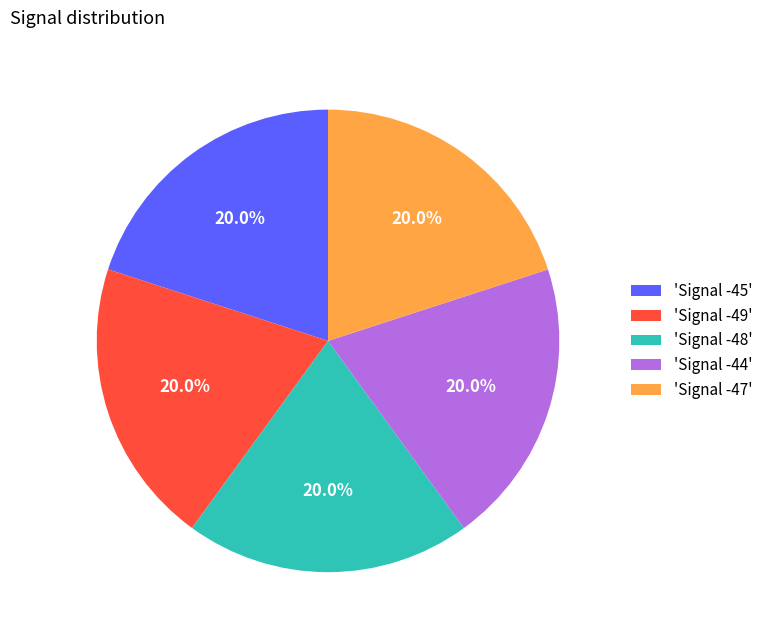

Is there any slice that represents more than half of the pie?

No